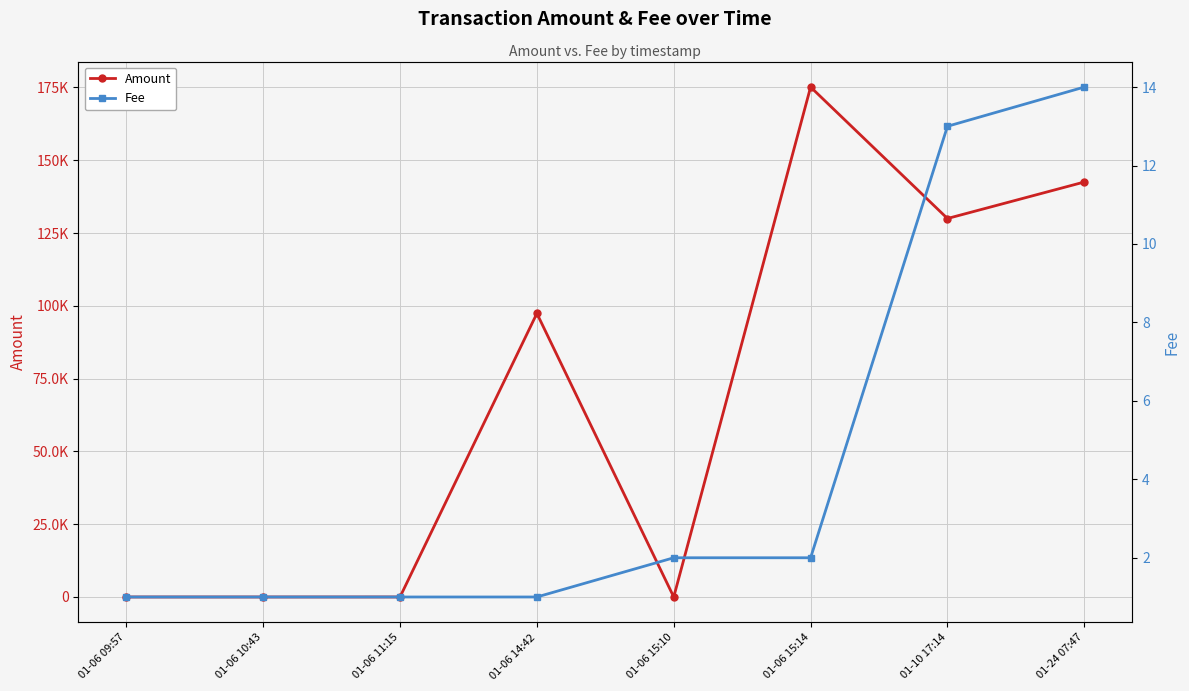

Reading right to left, extract all data points from this chart.

Amount: 142537.0	130000.0	175149.6	8.0	97400.4	6.0	0.0	1.0
Fee: 14.0	13.0	2.0	2.0	1.0	1.0	1.0	1.0